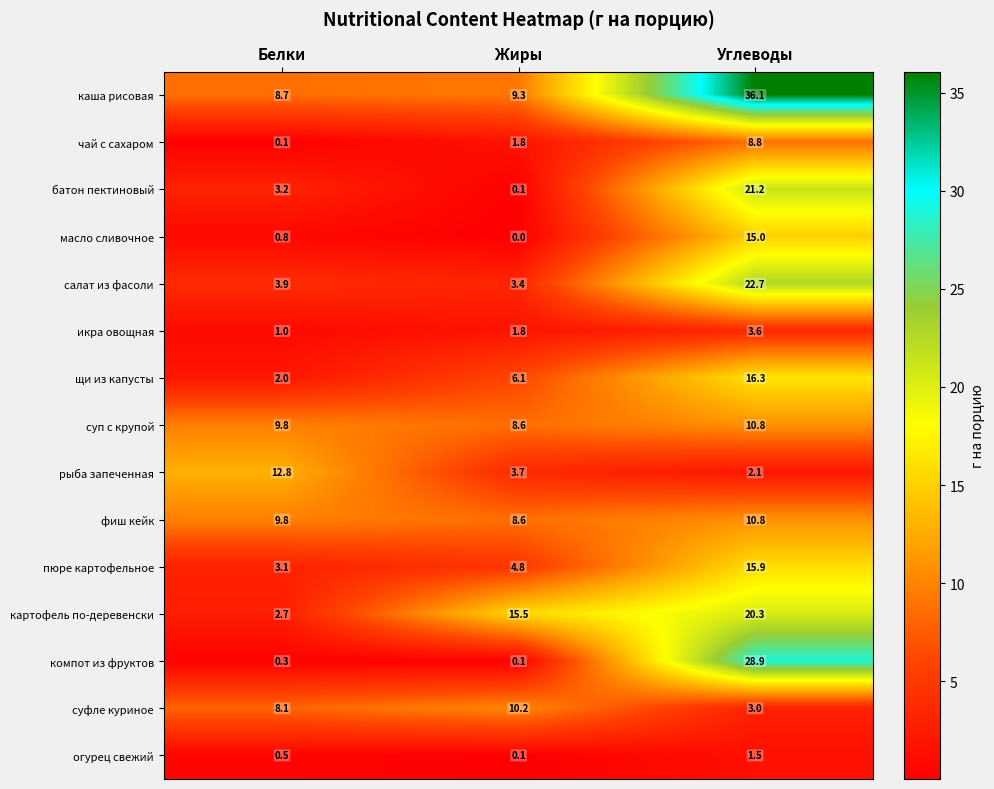

What is the difference between the highest and lowest values at Белки?

12.7